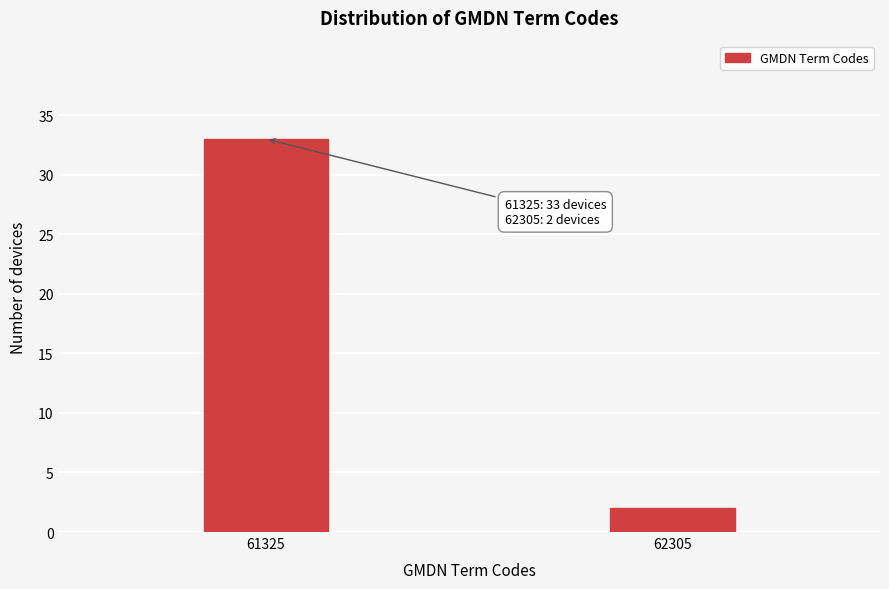

Reading left to right, extract all data points from this chart.

33	2